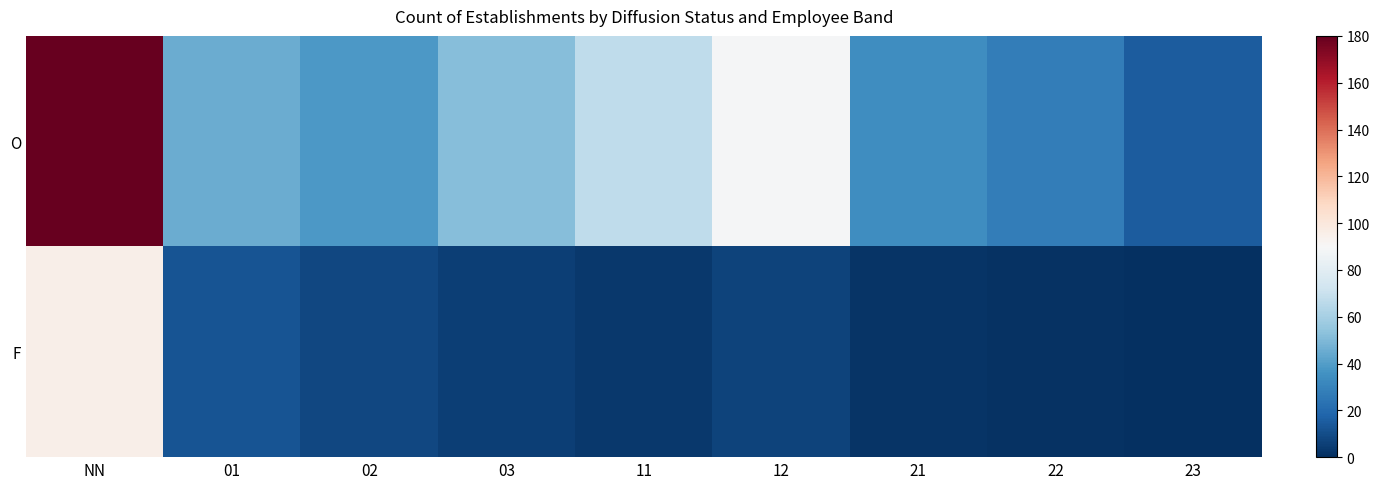

Which category has the highest value across all series?

NN